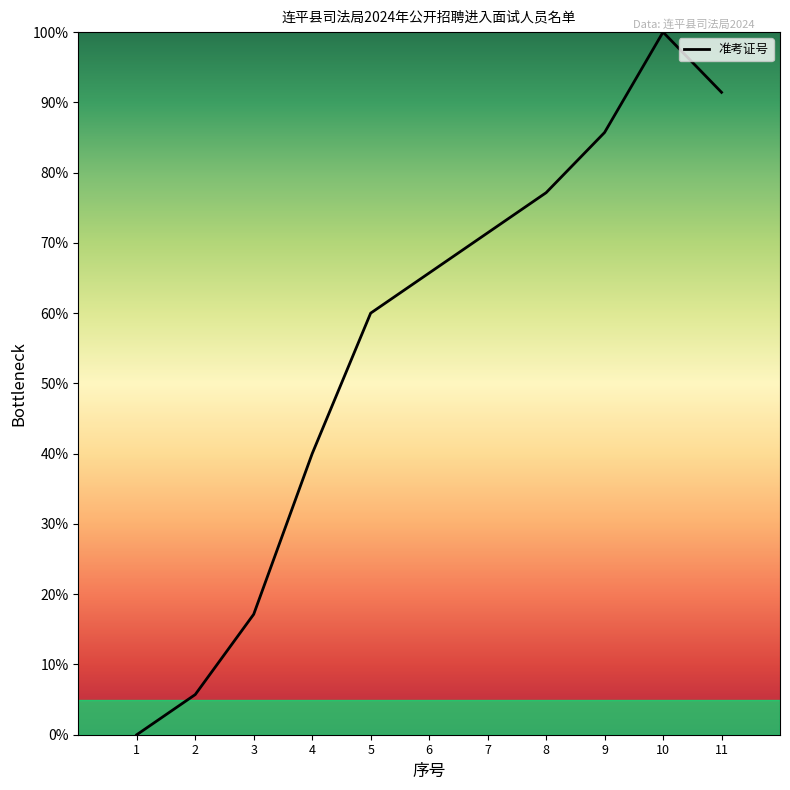

True or false: there are more than 0 points higher than both neighbors.

True